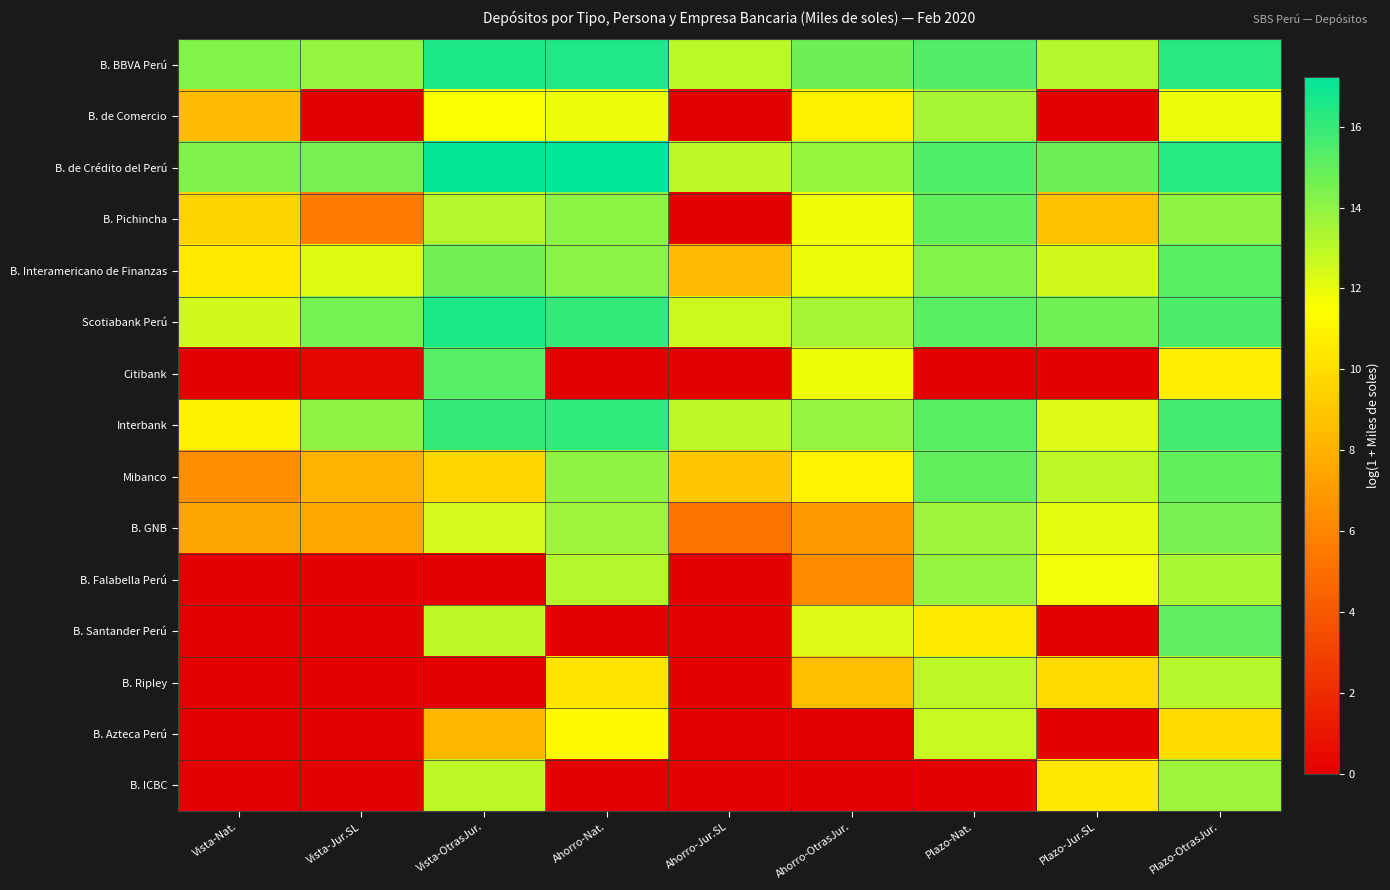

At Ahorro-Nat., list the series in order from largest to smallest.

B. de Crédito del Perú, B. BBVA Perú, Interbank, Scotiabank Perú, B. Interamericano de Finanzas, B. Pichincha, Mibanco, B. GNB, B. Falabella Perú, B. de Comercio, B. Azteca Perú, B. Ripley, Citibank, B. Santander Perú, B. ICBC